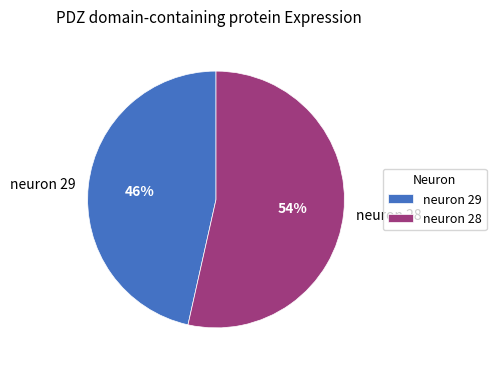

To the nearest percent, what is the combined percentage of neuron 29 and neuron 28?

100%